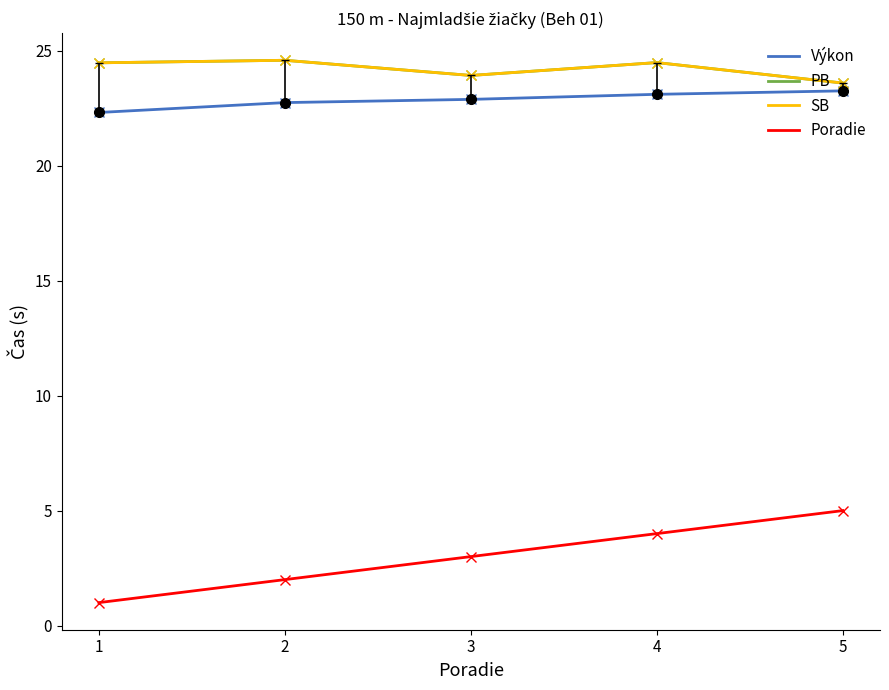

At which category does the chart reach its peak across all series?

2